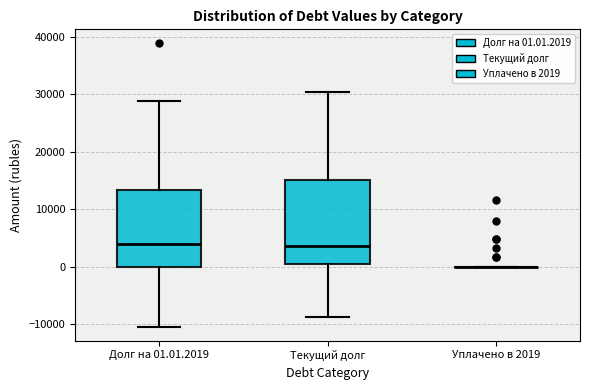

Which box is the tallest, from its lower edge to its upper edge?

Текущий долг